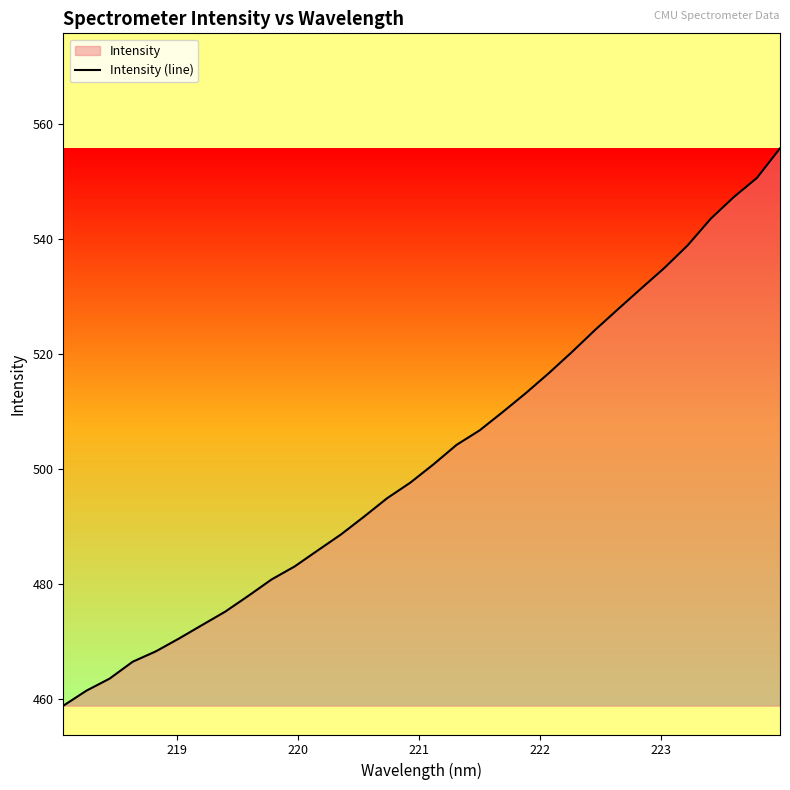

What is the minimum value shown in the chart?

458.8